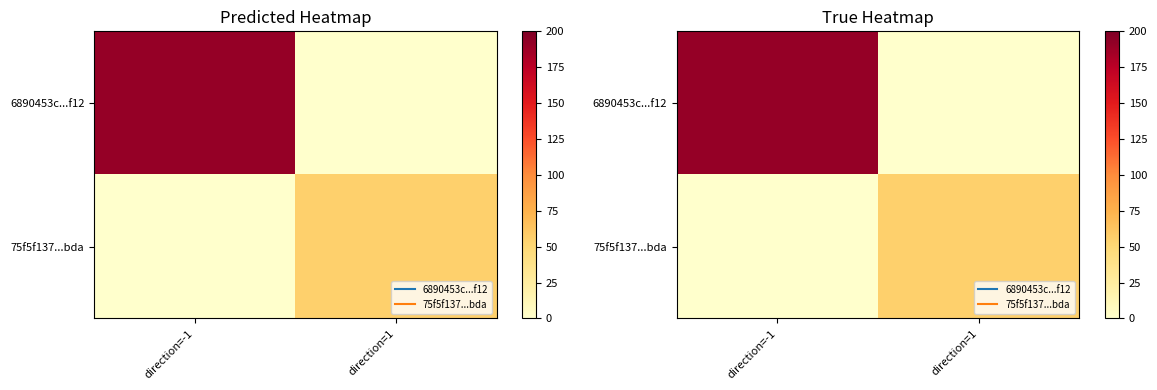

Count the 6890453c...f12 values in the range 0 to 191.

2